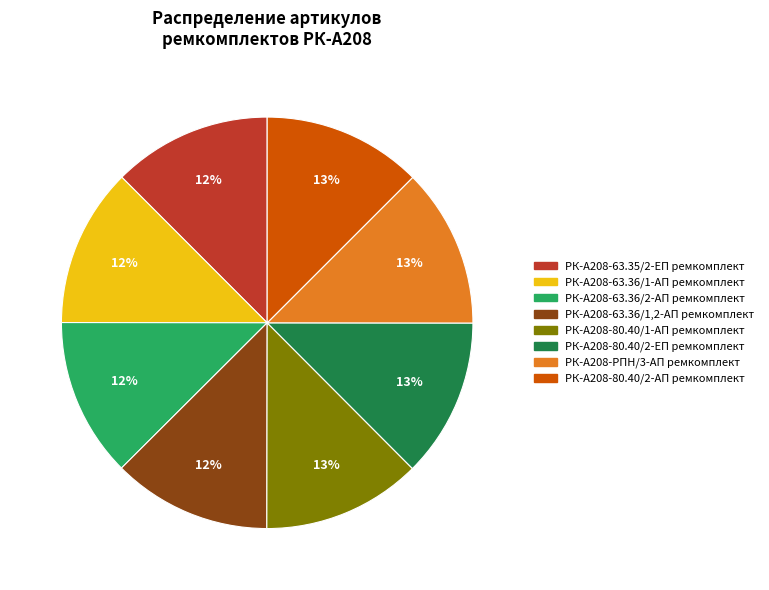

Is the sum of РК-А208-80.40/1-АП ремкомплект and РК-А208-63.36/2-АП ремкомплект greater than half?

No